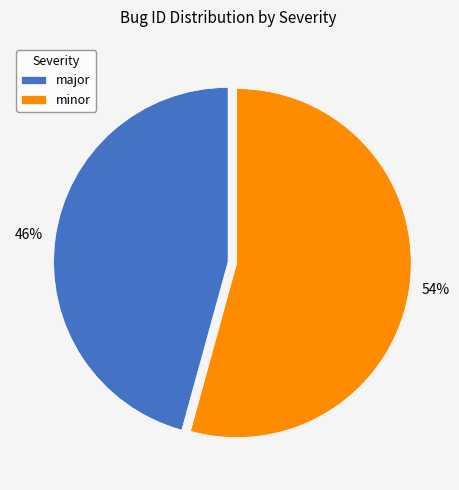

Is the sum of major and minor greater than half?

Yes